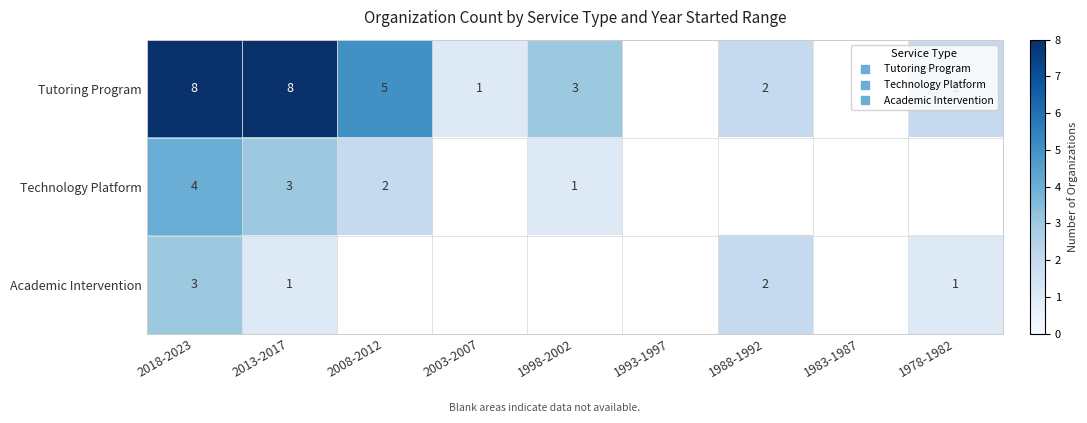

At which label is Academic Intervention closest to 2?

1988-1992